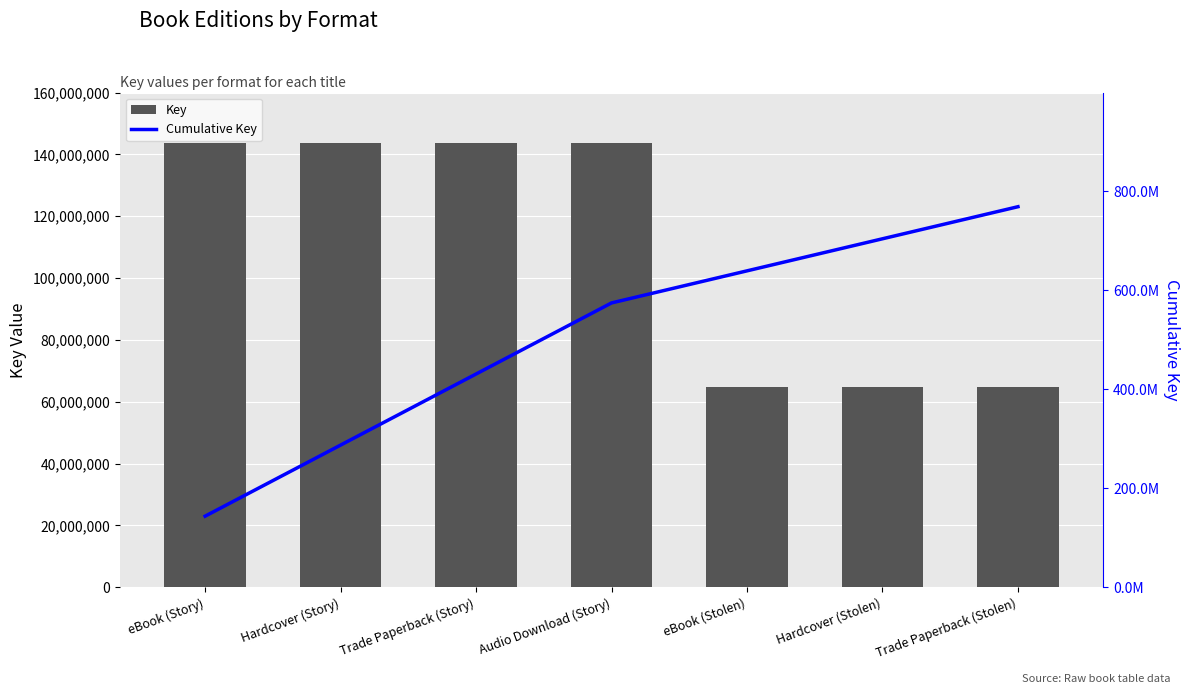

At which category does the chart reach its minimum across all series?

eBook (Stolen)